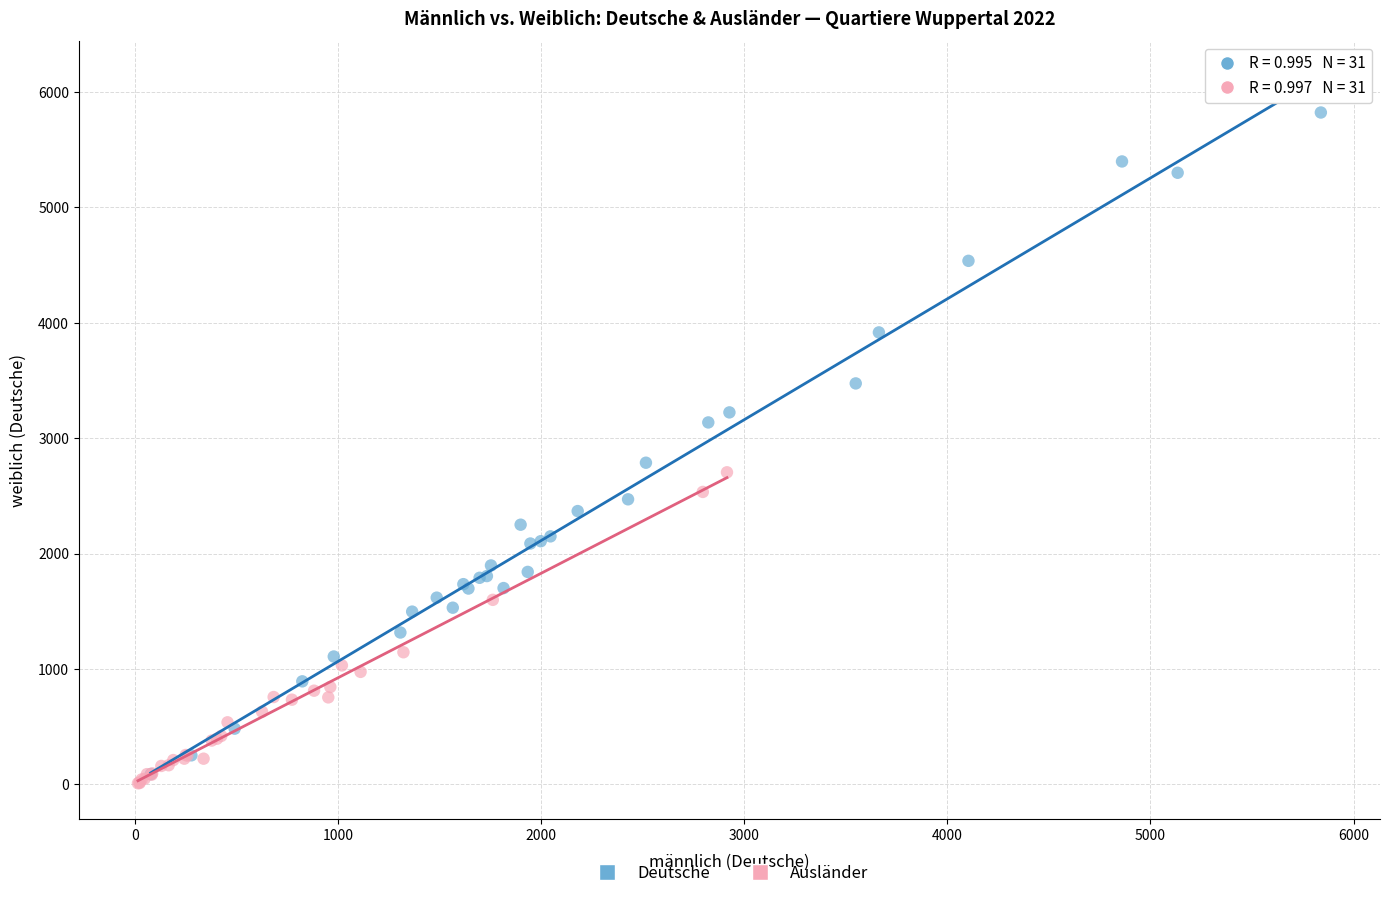

Which series contains the lowest Y value?

Ausländer